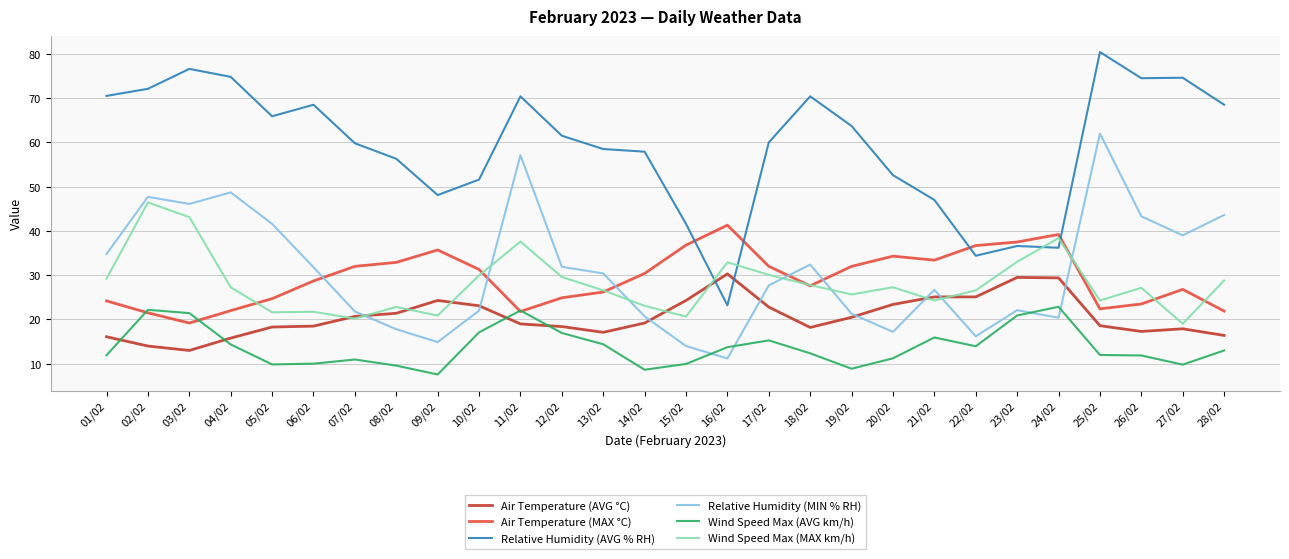

What value does the Wind Speed Max (AVG km/h) series have at 26/02?

11.9